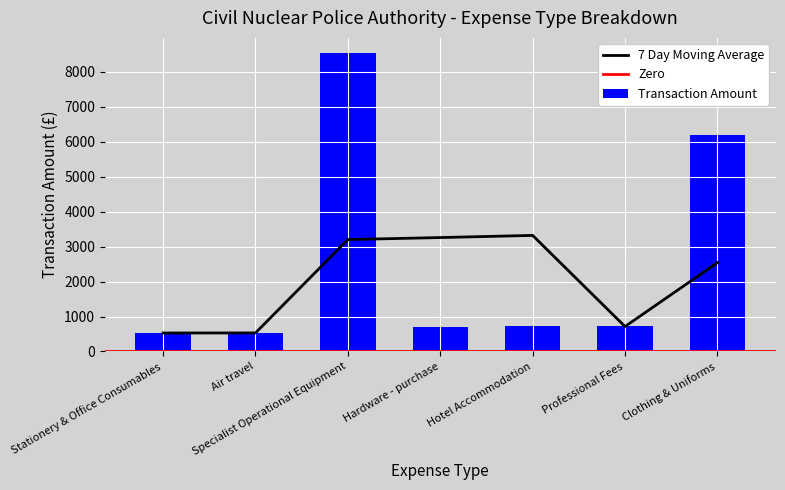

List the labels in order of value, largest first.

Specialist Operational Equipment, Clothing & Uniforms, Professional Fees, Hotel Accommodation, Hardware - purchase, Air travel, Stationery & Office Consumables